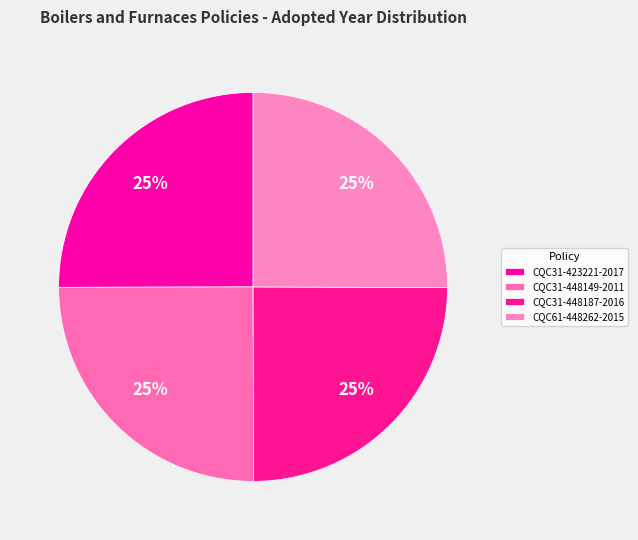

True or false: CQC31-448187-2016 accounts for 39% of the total.

False